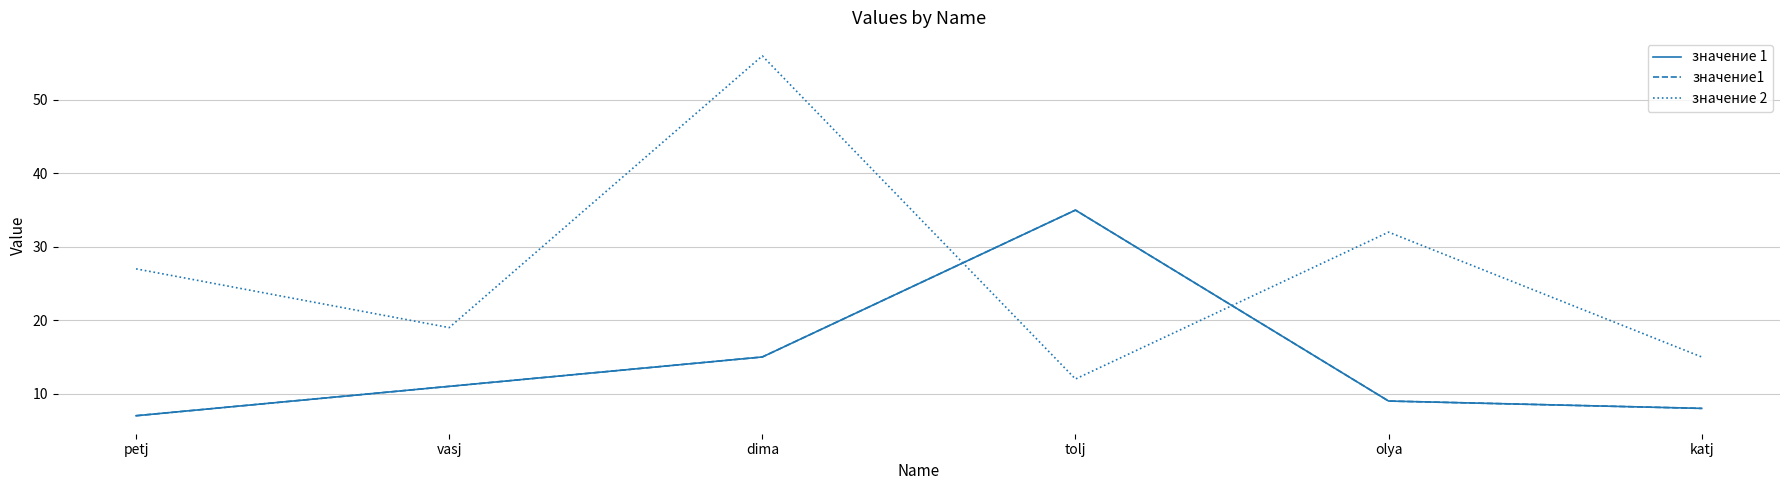

How many lines are shown in the chart?

3